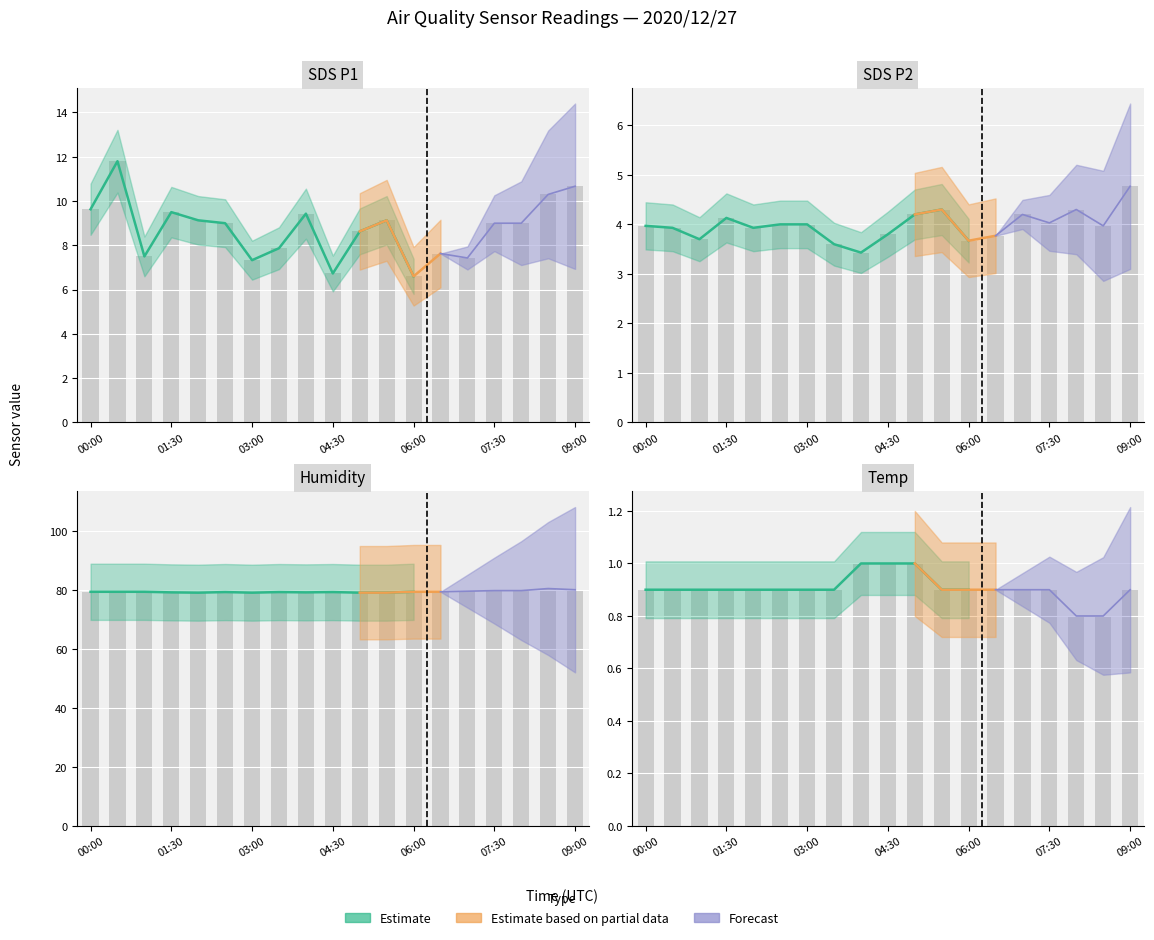

At which label is Humidity closest to 79?

02:00